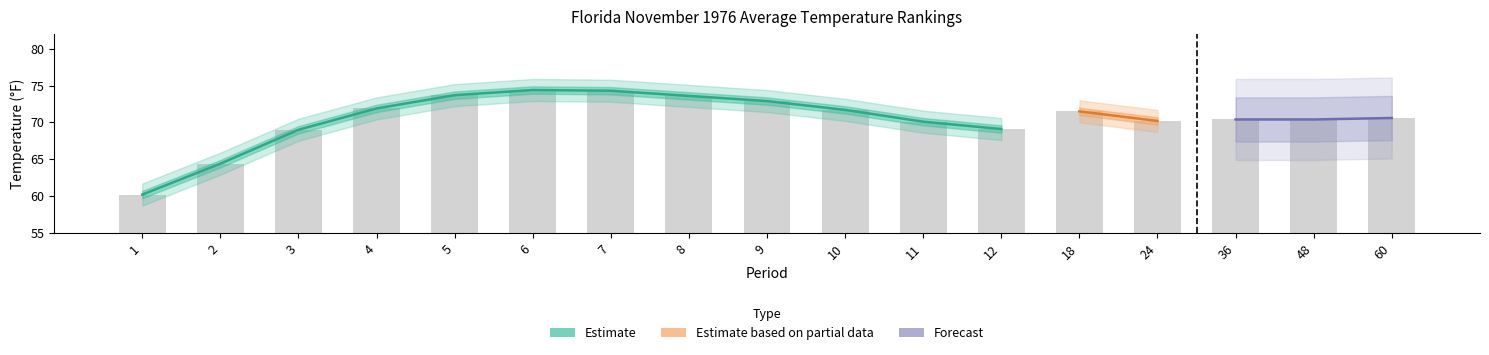

Reading right to left, transcribe all the data shown in this chart.

Value: 60=70.6	48=70.4	36=70.4	24=70.2	18=71.5	12=69.1	11=70.1	10=71.7	9=72.9	8=73.6	7=74.3	6=74.4	5=73.7	4=71.9	3=69.0	2=64.4	1=60.2
1901-2000 Mean: 60=70.1	48=70.1	36=70.1	24=70.1	18=72.2	12=70.1	11=71.2	10=72.5	9=74.0	8=75.2	7=76.0	6=76.2	5=75.5	4=74.2	3=71.9	2=68.3	1=64.3
Departure: 60=0.5	48=0.3	36=0.3	24=0.1	18=-0.7	12=-1.0	11=-1.1	10=-0.8	9=-1.1	8=-1.6	7=-1.7	6=-1.8	5=-1.8	4=-2.3	3=-2.9	2=-3.9	1=-4.1